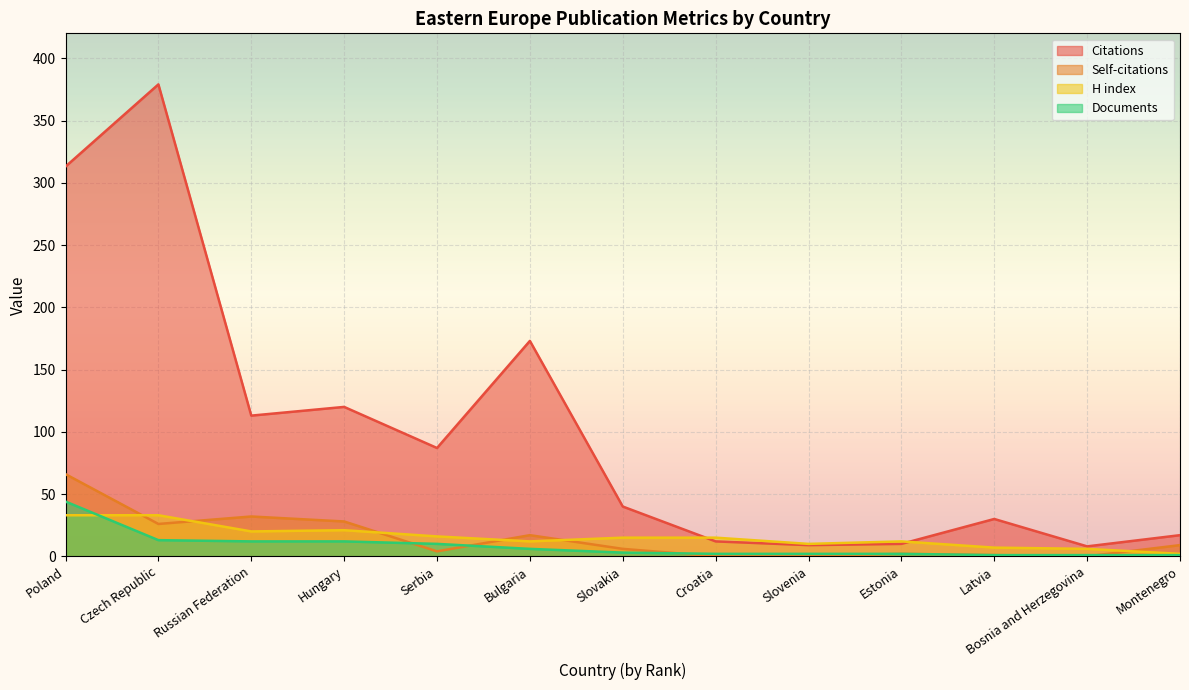

Where does the H index series first go above 15?

Poland